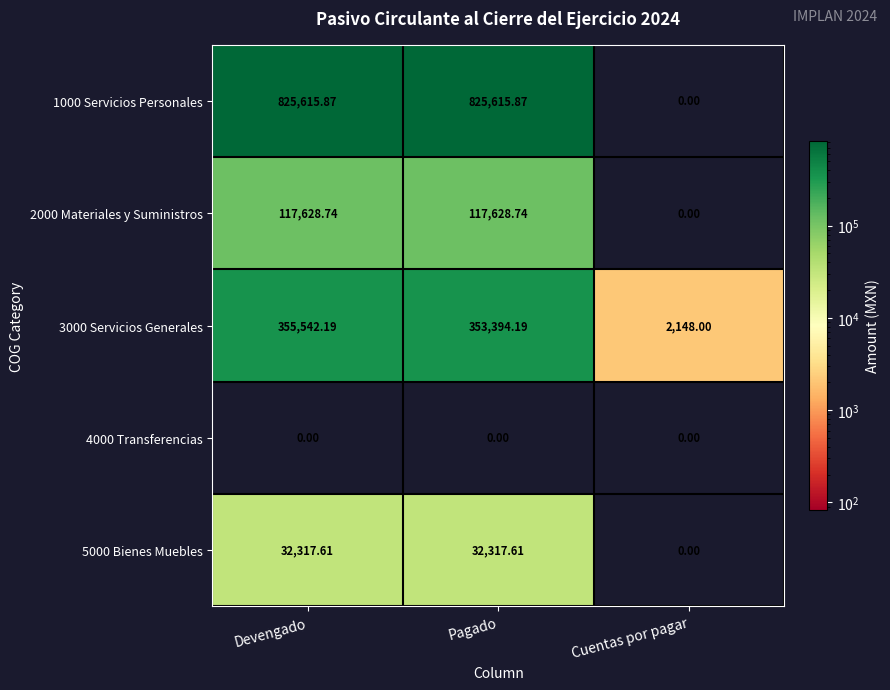

At which category is the sum across all series the highest?

Devengado